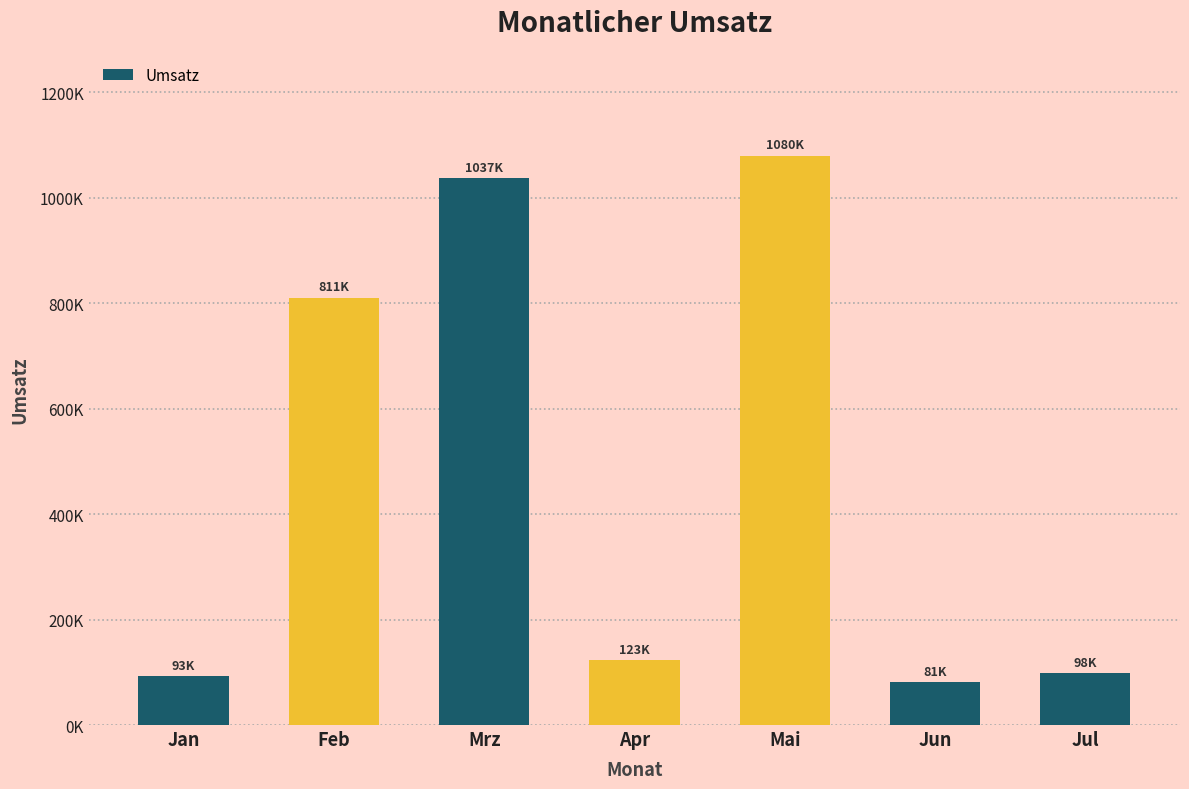

The chart shows a value of 1037000 at Mrz. True or false?

True